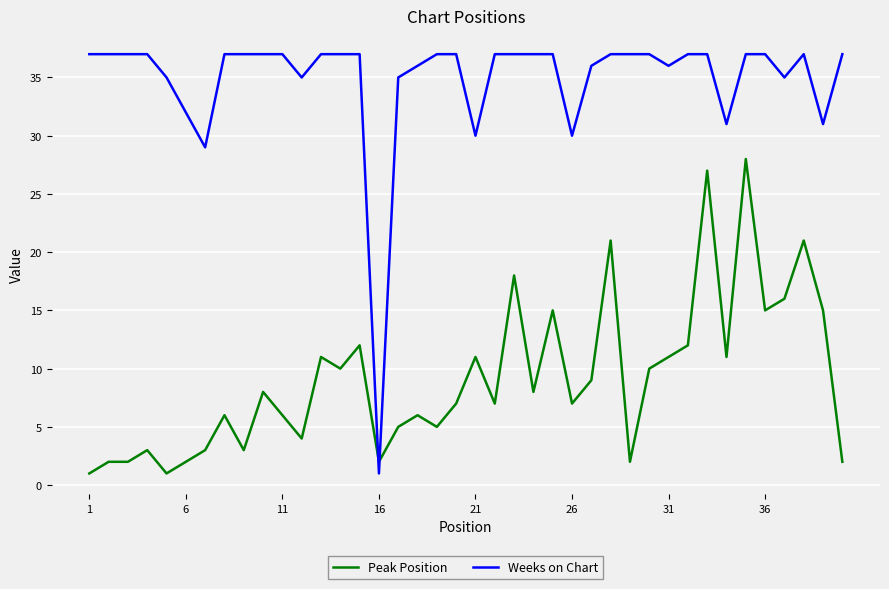

Which series has the largest total across all categories?

Weeks on Chart